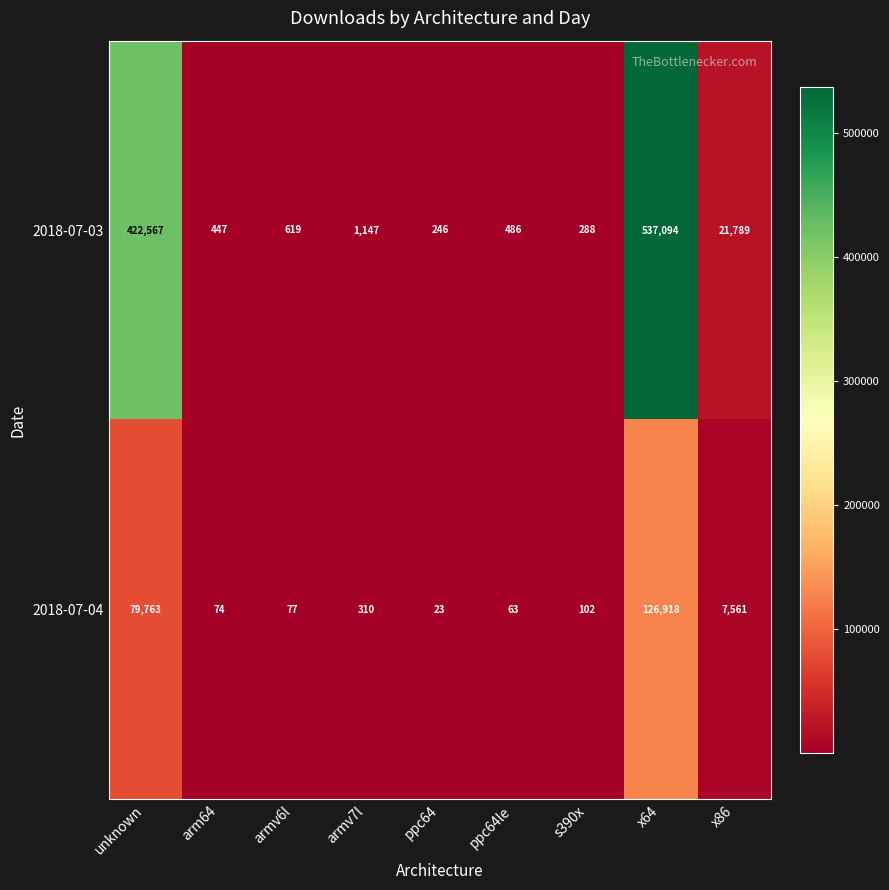

The 2018-07-03 series shows 447 at arm64. True or false?

True